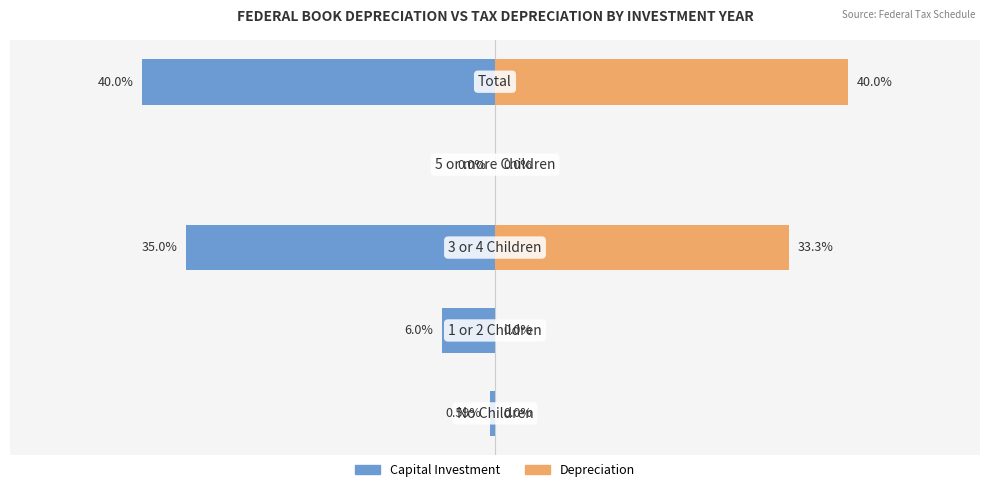

How many groups of bars are there?

5